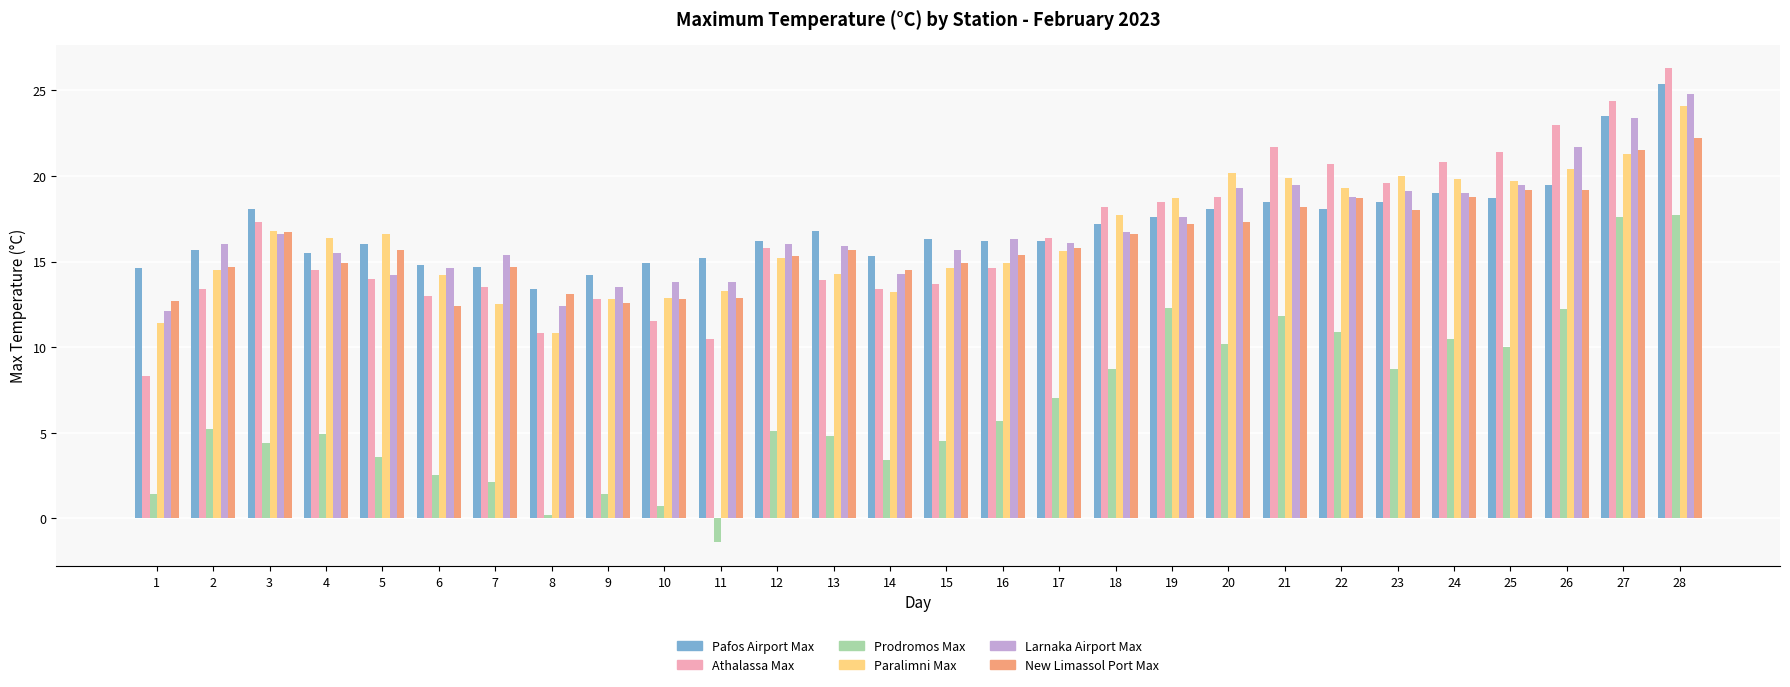

What is the value of the Pafos Airport Max bar at the 9th from the left?

14.2